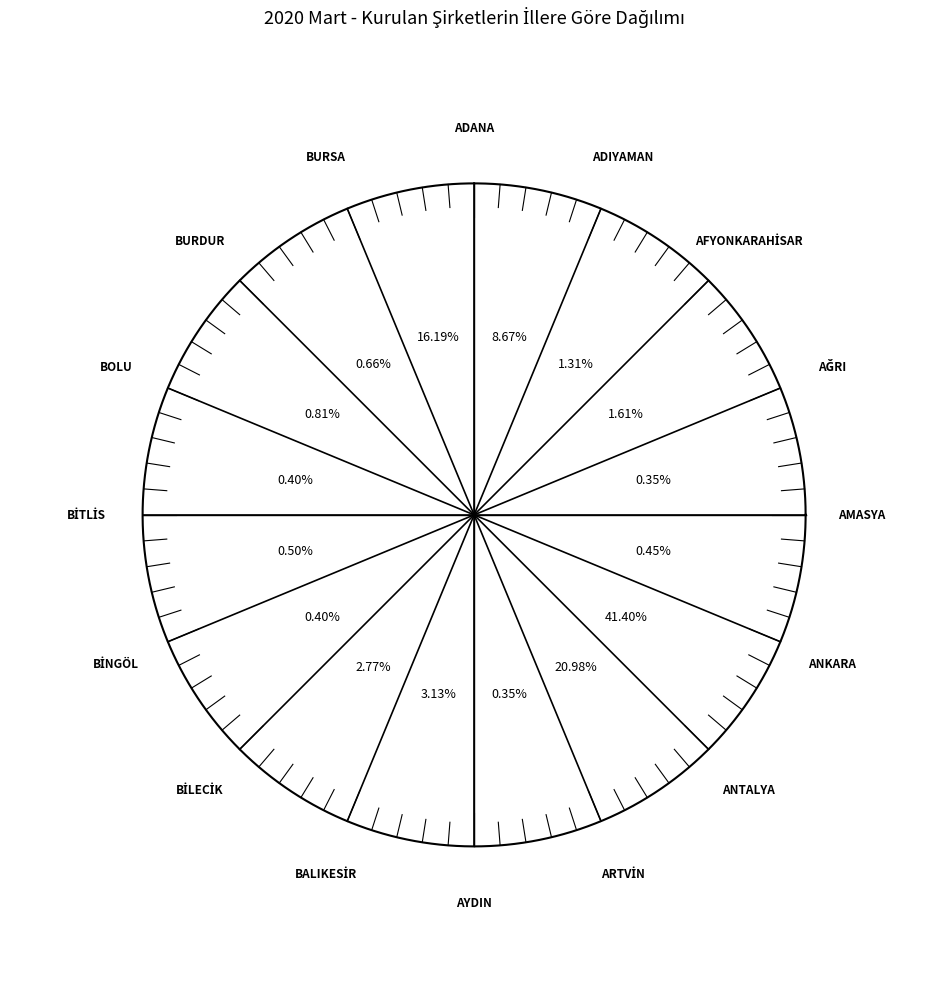

To the nearest percent, what is the combined percentage of ADANA and BURSA?

25%